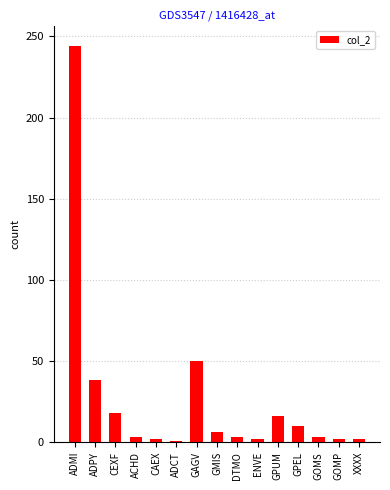

What is the value of the 2nd bar from the left?

38